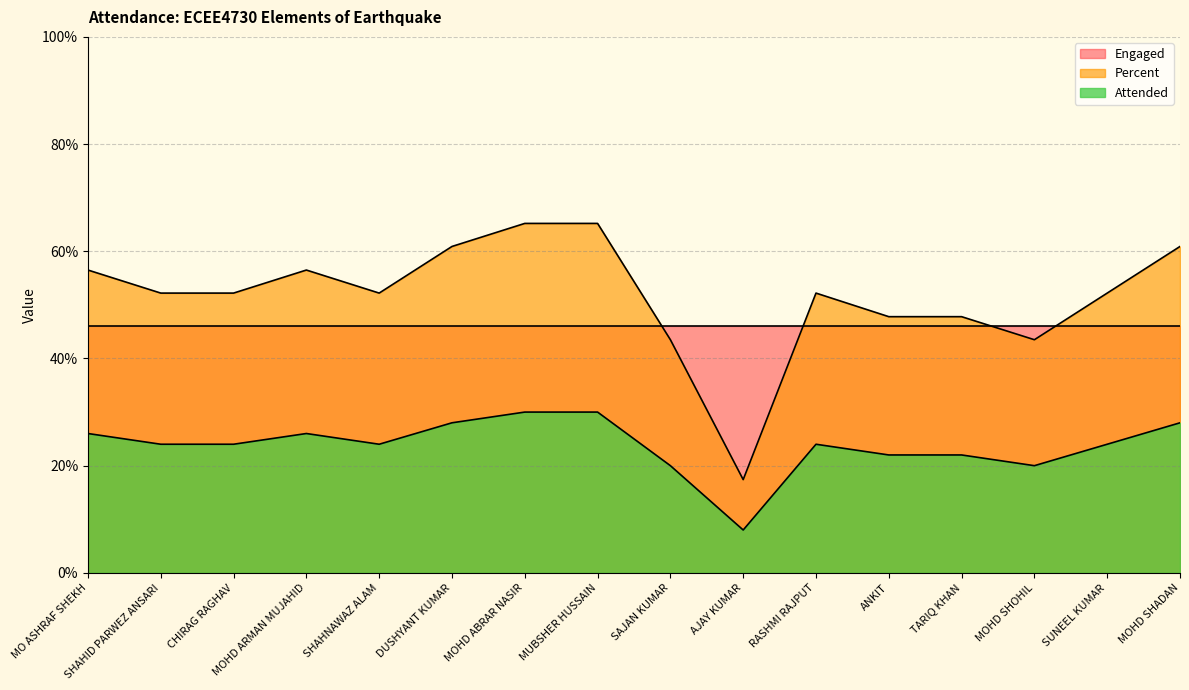

True or false: Attended has a value of 2.4 at AJAY KUMAR.

False